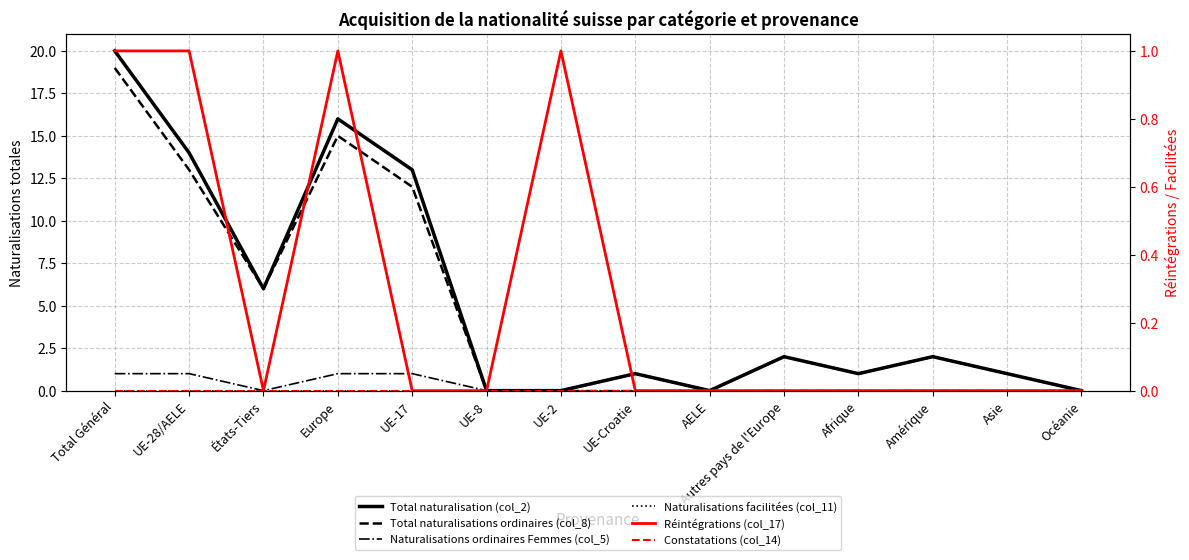

True or false: Naturalisations facilitées (col_11) has more than 0 points higher than both neighbors.

False